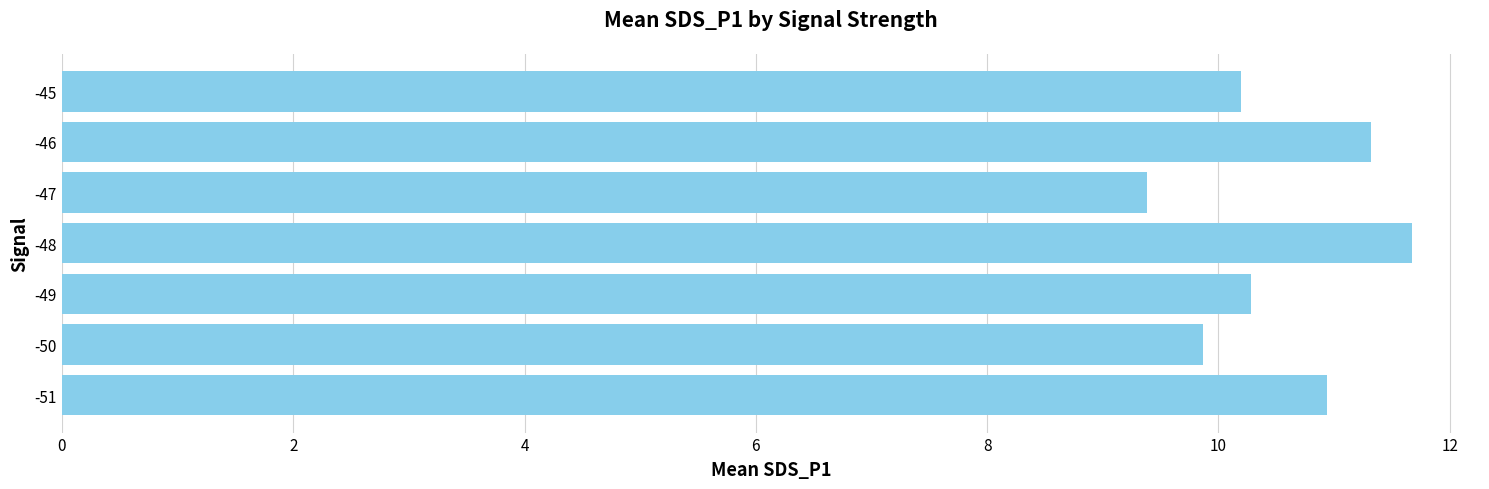

Is it true that the value at -47 is 9.4?

True